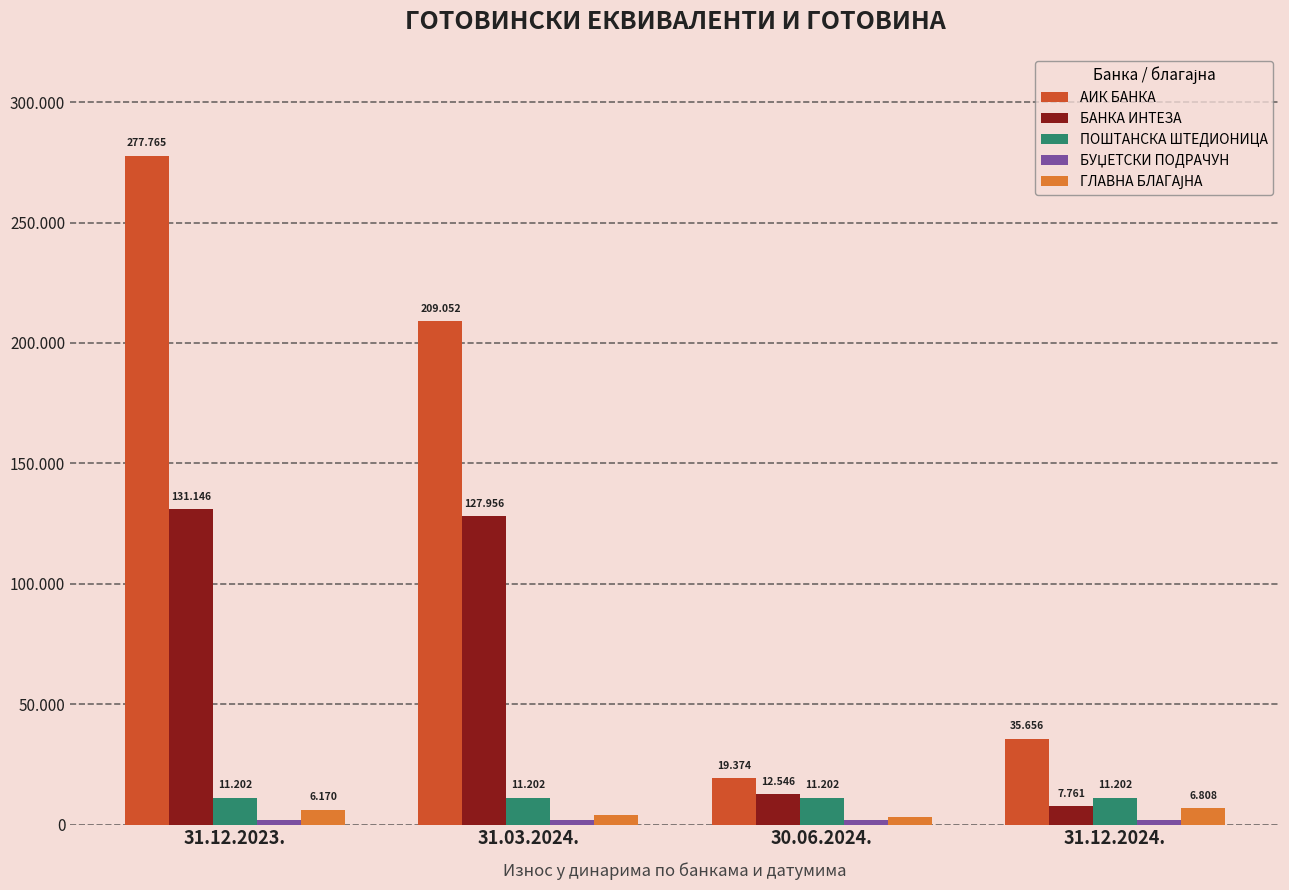

Rank the series by their maximum value, from highest to lowest.

АИК БАНКА, БАНКА ИНТЕЗА, ПОШТАНСКА ШТЕДИОНИЦА, ГЛАВНА БЛАГАЈНА, БУЏЕТСКИ ПОДРАЧУН